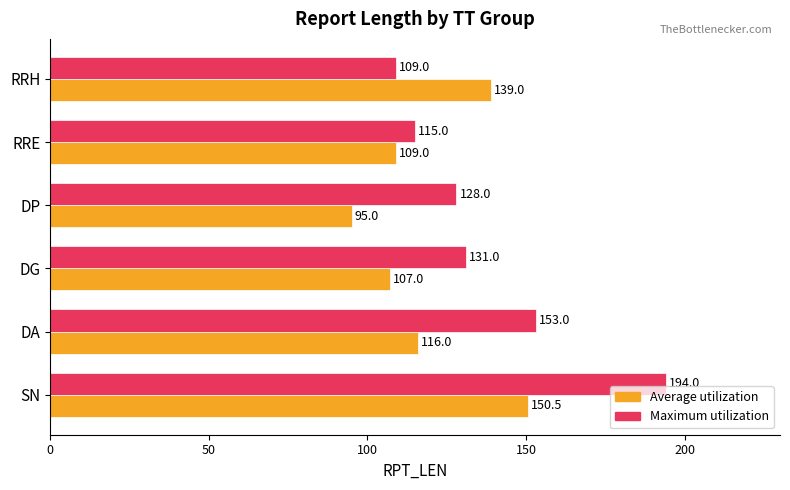

Which series has the largest total across all categories?

Maximum utilization